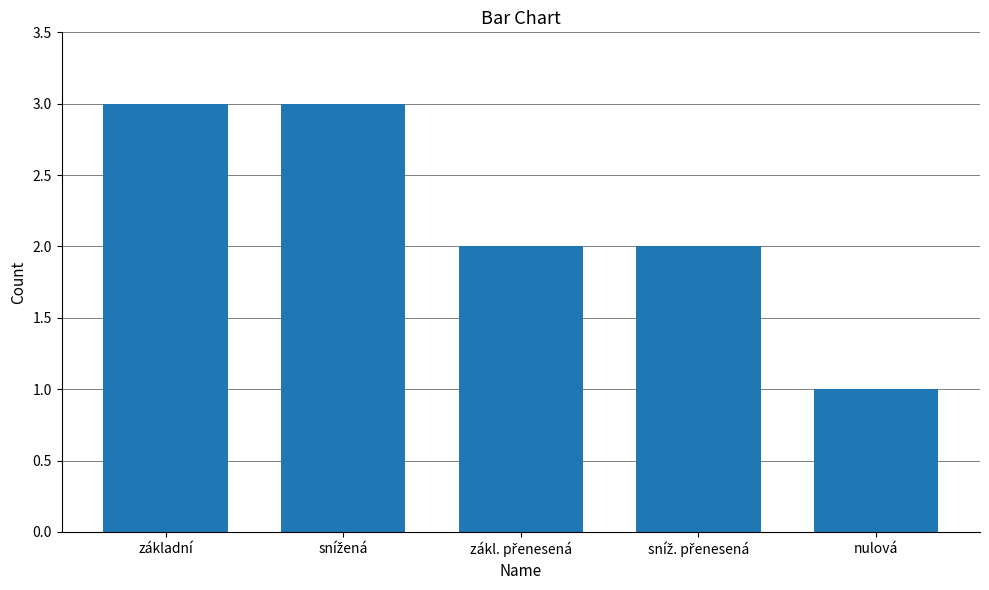

What is the difference between the values at základní and sníž. přenesená?

1